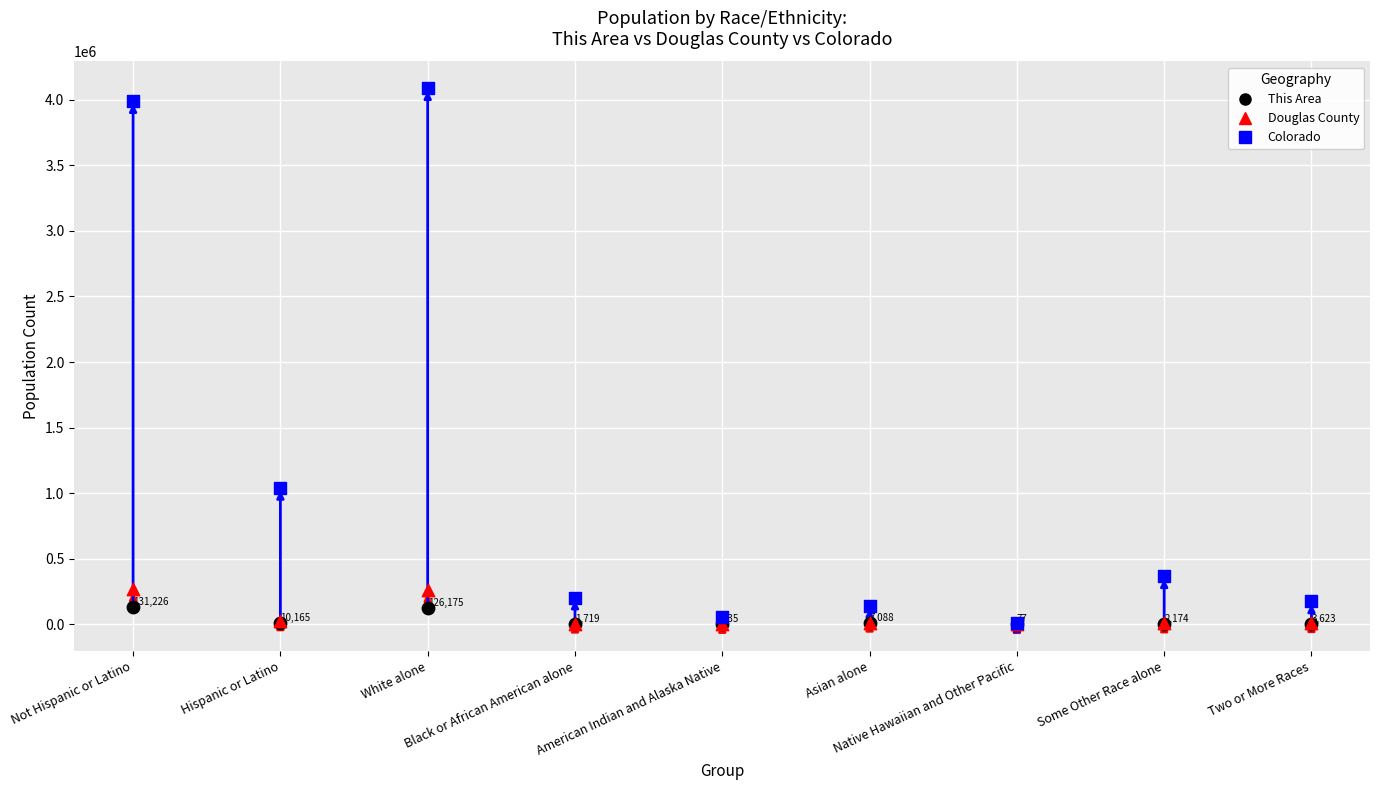

In the Colorado series, what Y value is closest to 2047912?

1038687